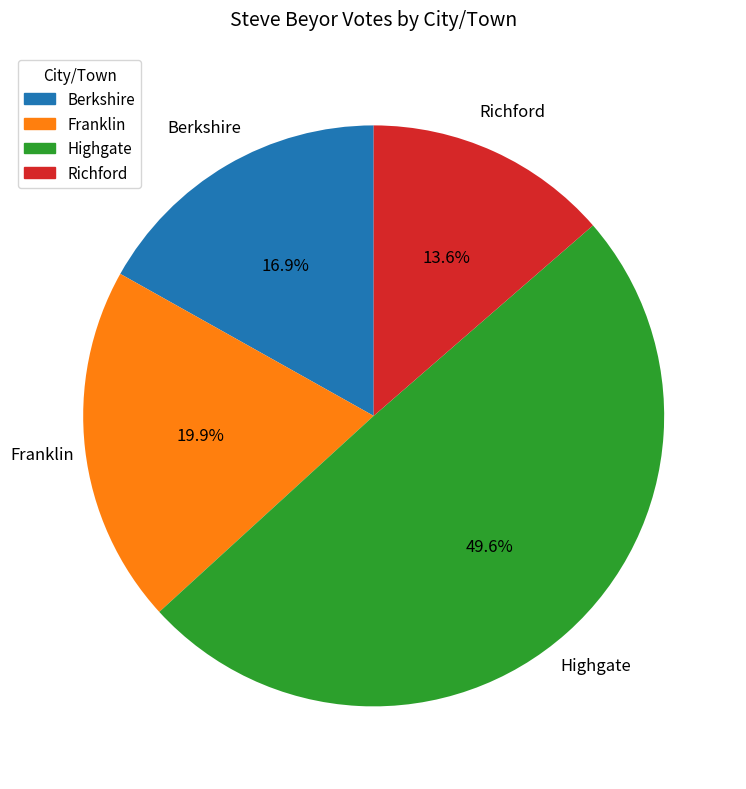

Is it true that Richford is 26% of the pie?

False